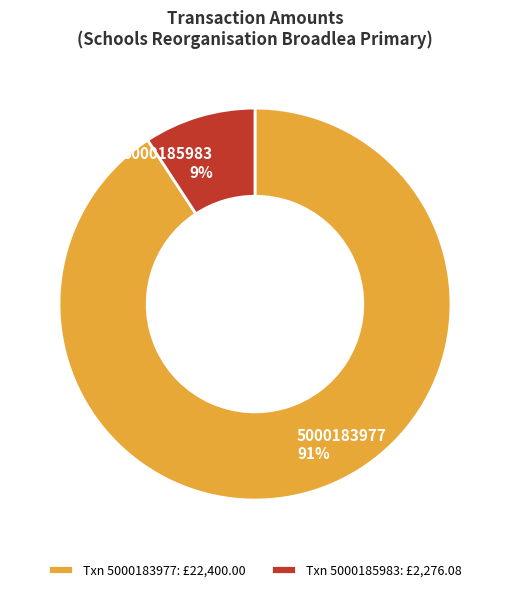

To the nearest percent, what is the difference between the largest and smallest slice percentages?

82%